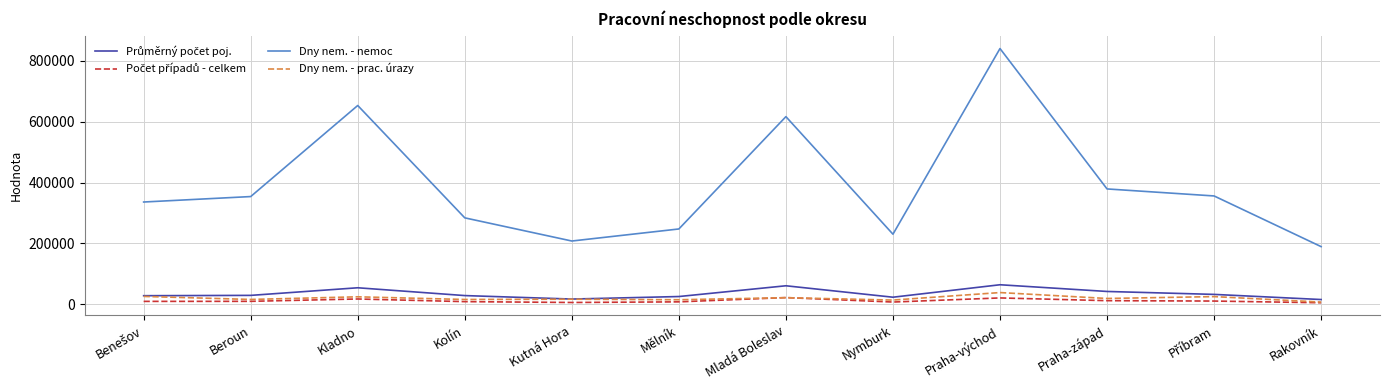

True or false: Dny nem. - nemoc has a value of 230029 at Nymburk.

True